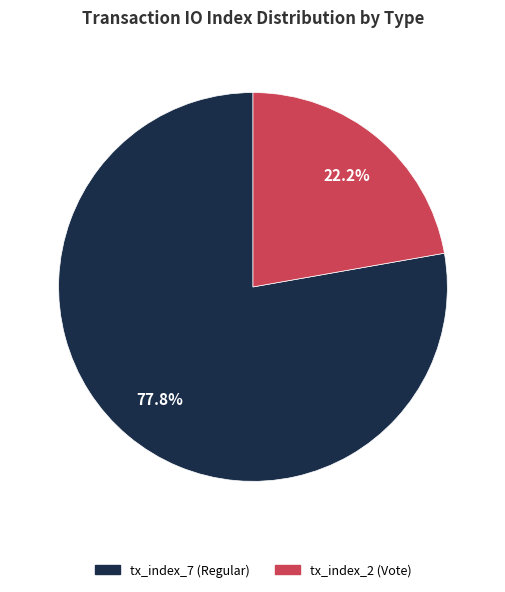

Combined, do tx_index_7 (Regular) and tx_index_2 (Vote) account for over 50%?

Yes